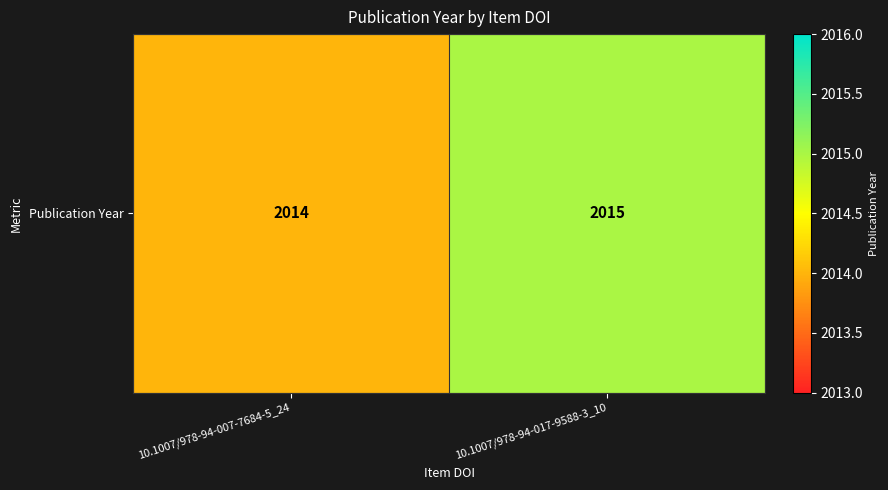

What is the difference between the maximum and minimum values?

1